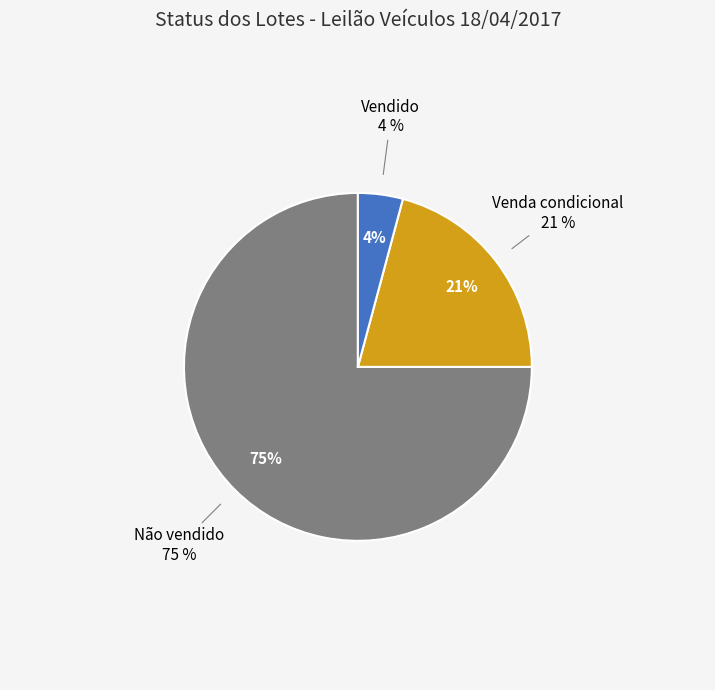

What portion of the pie excludes Vendido?

96.0%